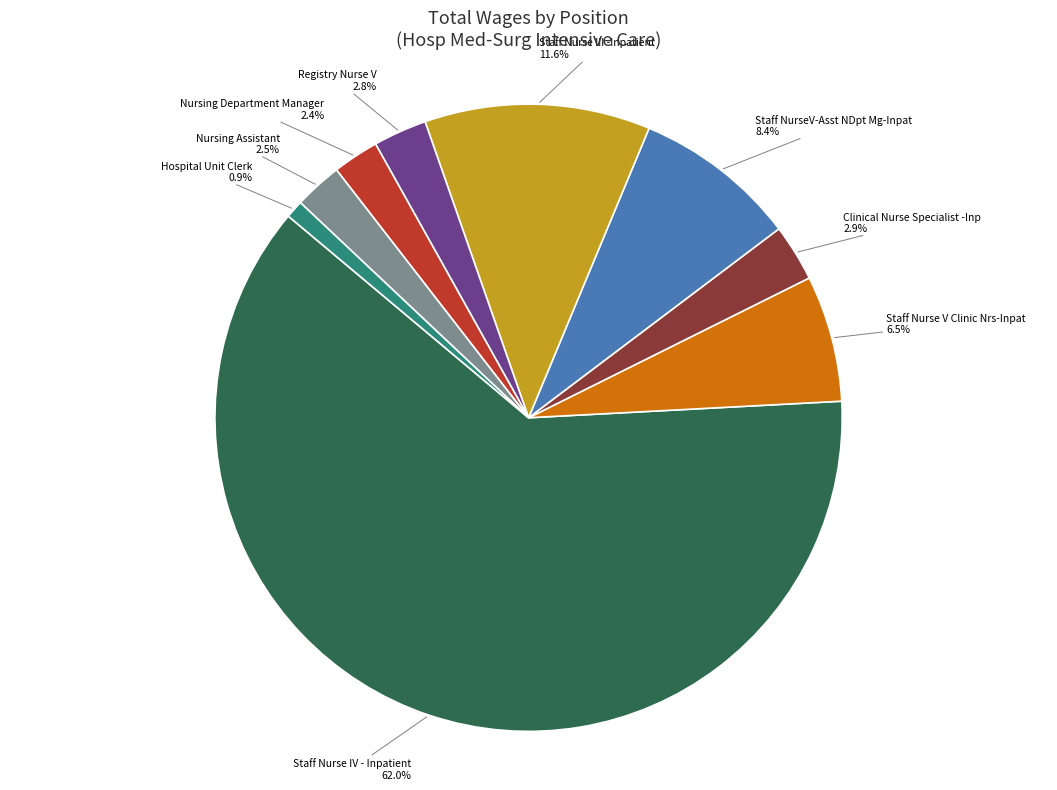

Does Registry Nurse V represent more than half of the total?

No